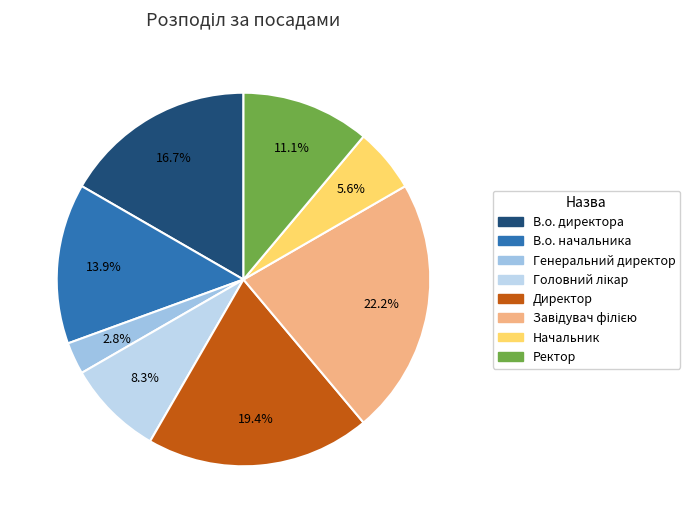

Rank the categories by value from highest to lowest.

Завідувач філією, Директор, В.о. директора, В.о. начальника, Ректор, Головний лікар, Начальник, Генеральний директор